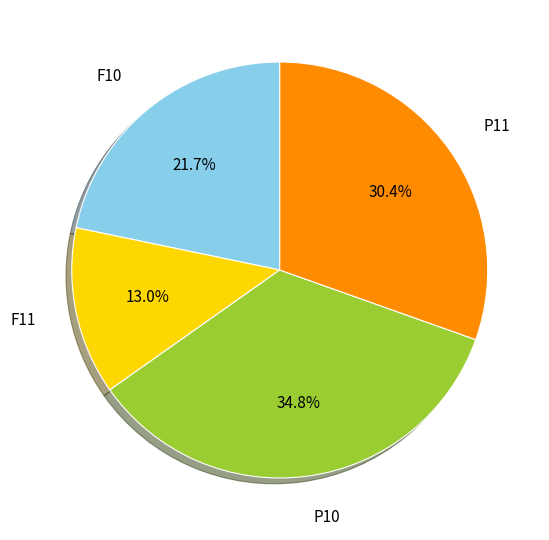

Which has a higher value, F10 or P11?

P11